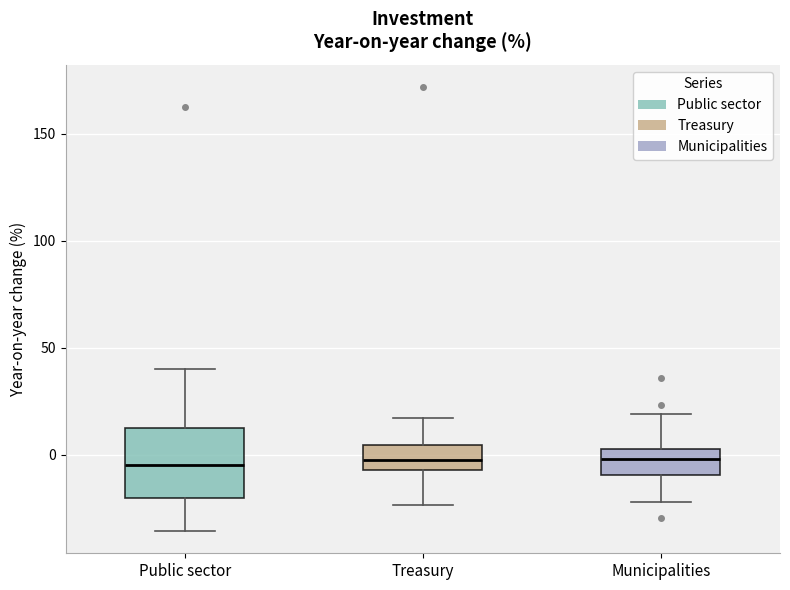

Comparing the boxes themselves (not the whiskers), which one is the tallest?

Public sector